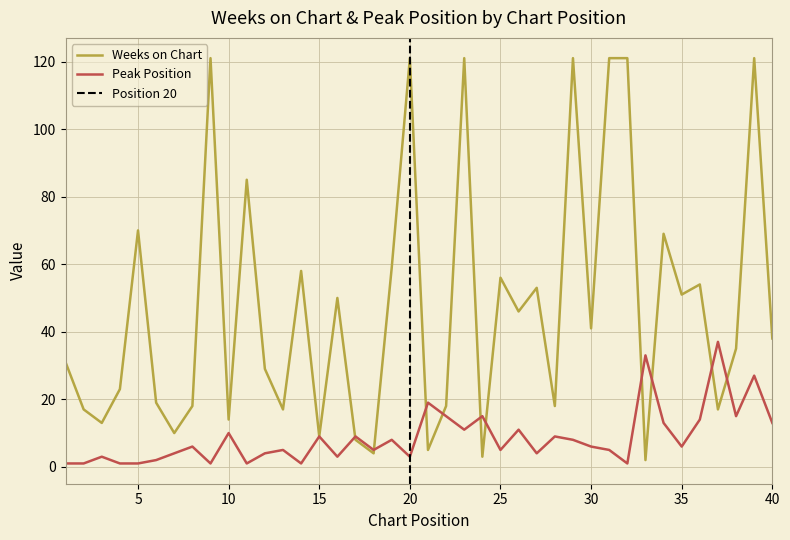

The Peak Position series shows 8 at 29. True or false?

True